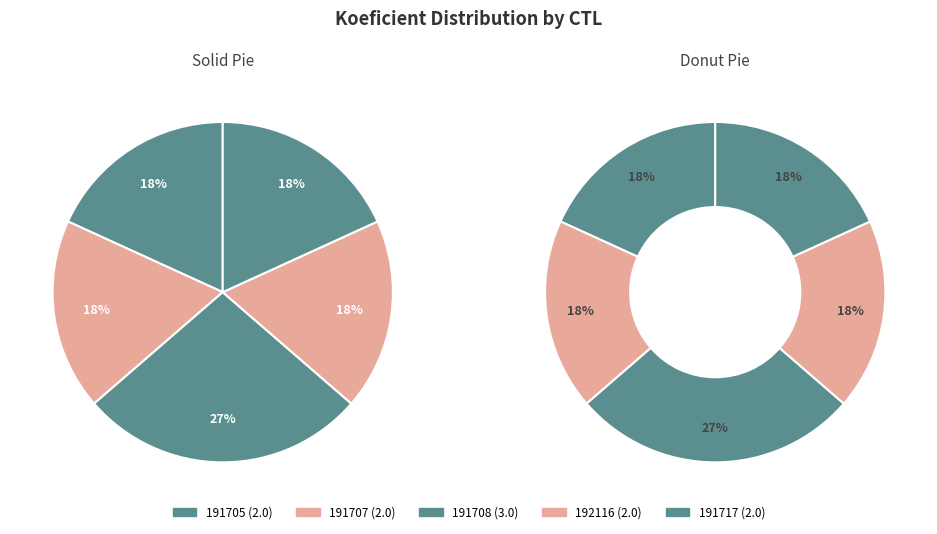

Combined, what portion of the pie is 192116 and 191708?

45.5%